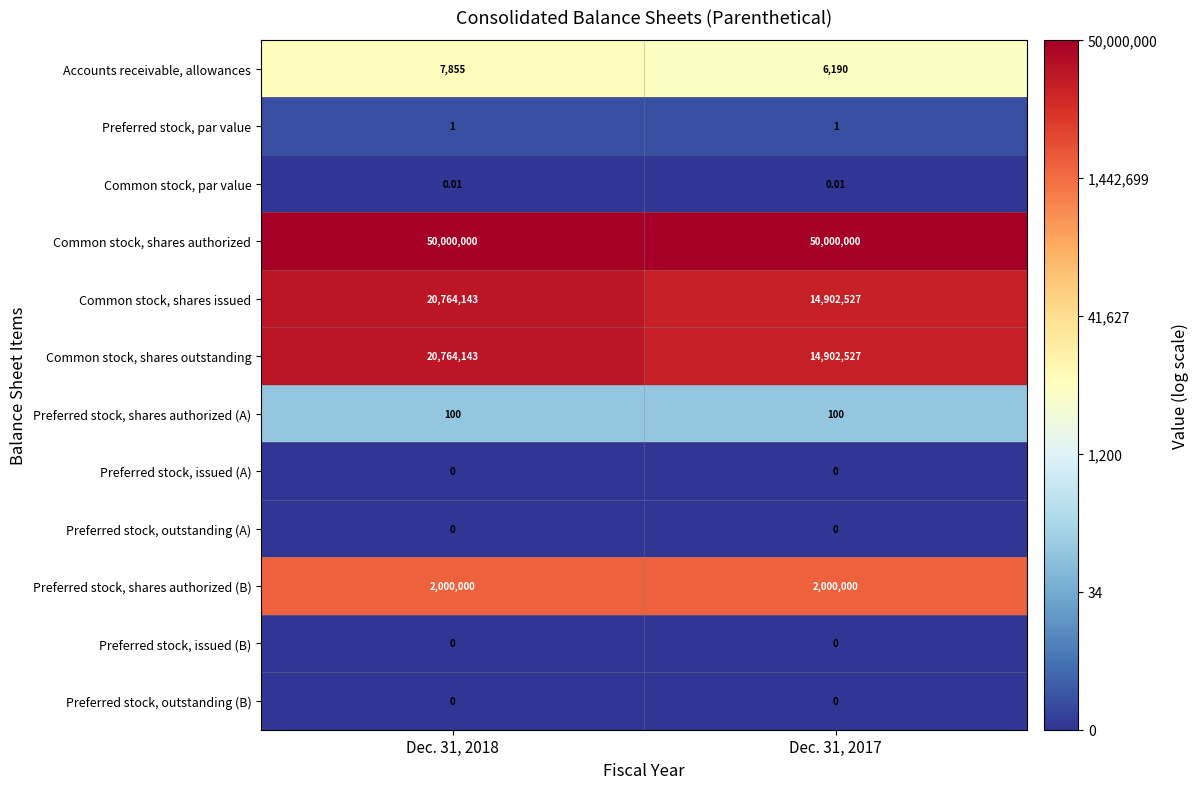

Which series has the largest total across all categories?

Common stock, shares authorized